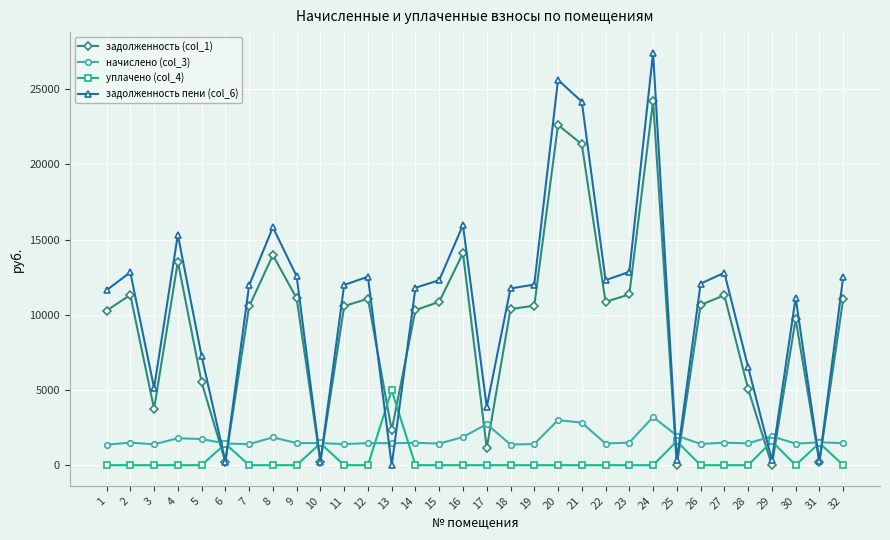

What is the difference between the maximum and minimum values in the начислено (col_3) series?

1847.3